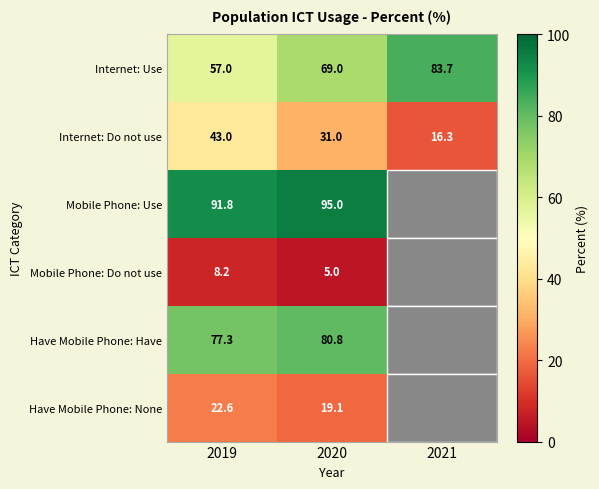

The Internet: Use series shows 14.0 at 2019. True or false?

False